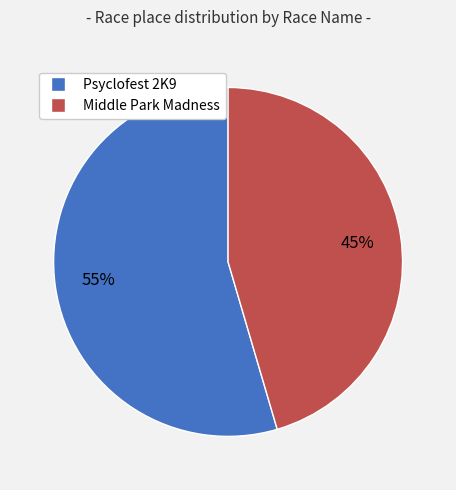

Approximately how many times larger is the value at Psyclofest 2K9 compared to Middle Park Madness?

1.2